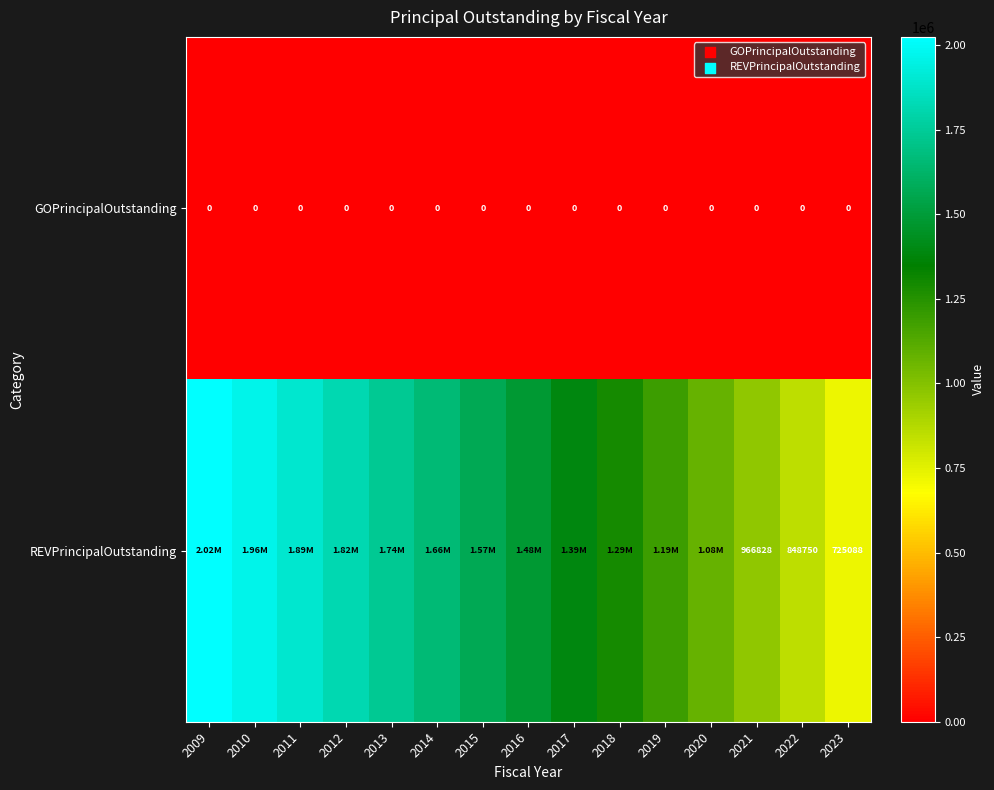

Count the number of categories in the chart.

15